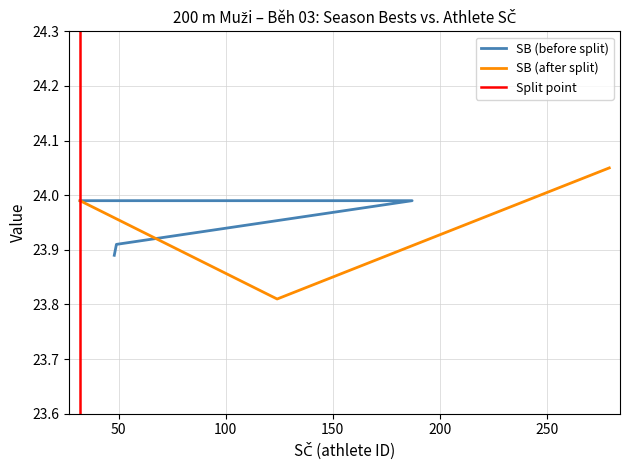

True or false: SB has a value of 11.8 at 48.

False